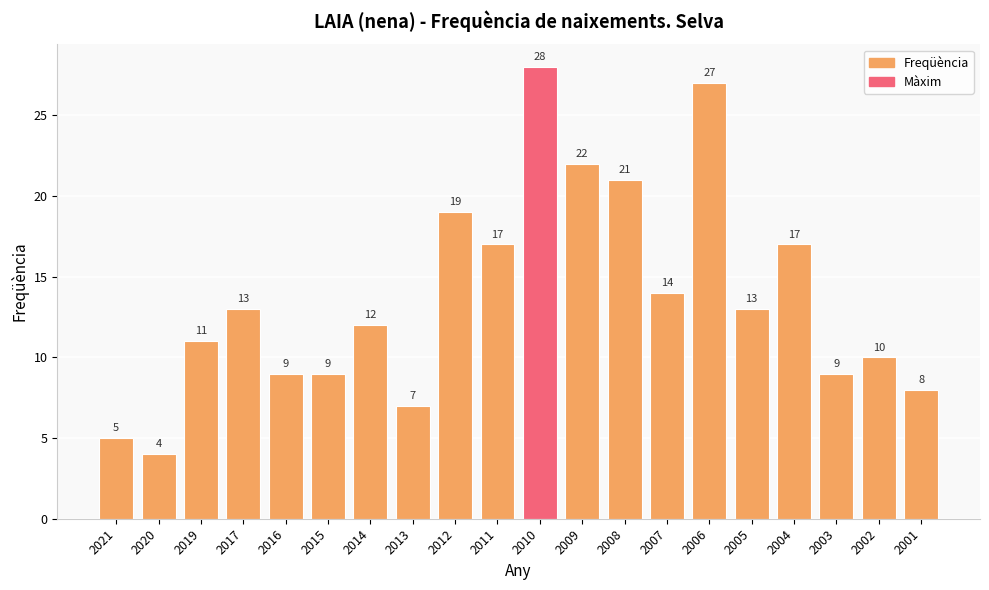

The value at 2021 is 8. True or false?

False